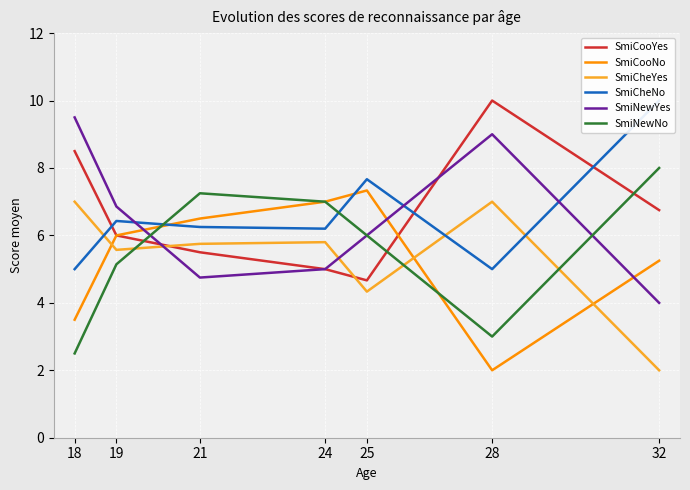

How many data points in SmiCooYes are above 6?

3